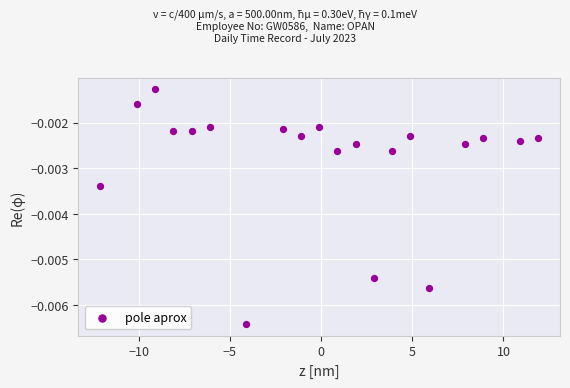

What is the range of X values (max minus min)?

24.0